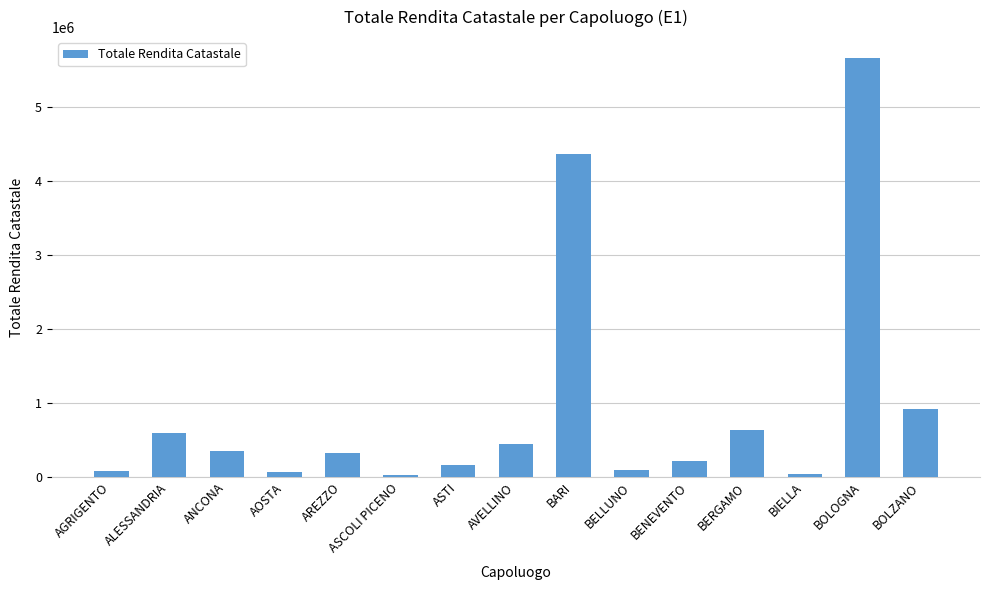

What is the label of the 4th bar from the right?

BERGAMO